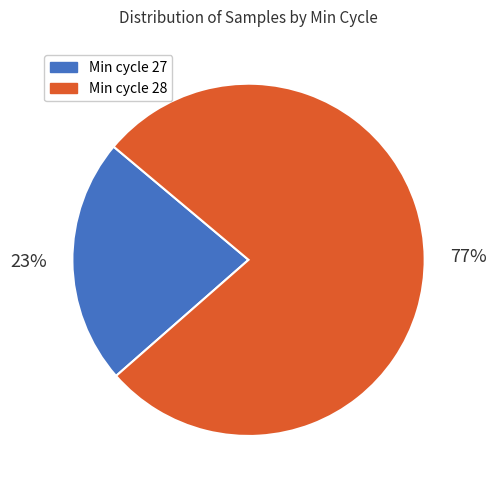

How many segments does this pie chart have?

2